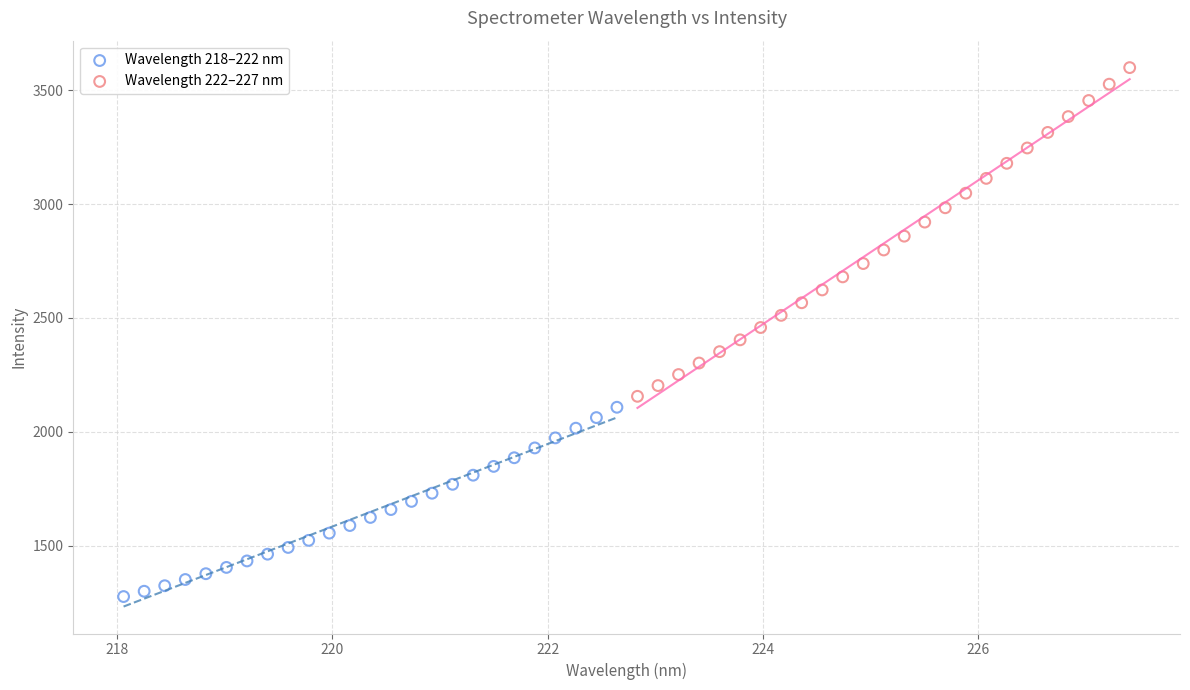

What are all the series names shown in the legend?

Wavelength 218–222 nm, Wavelength 222–227 nm